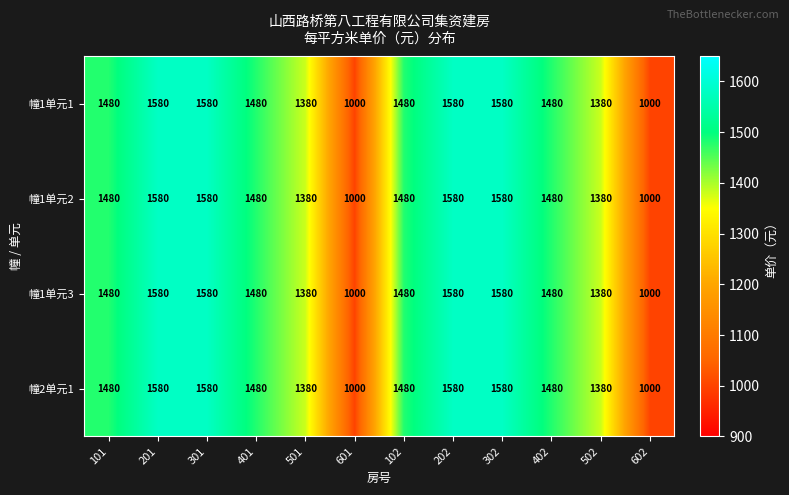

What is the total value across all series at 501?

5520